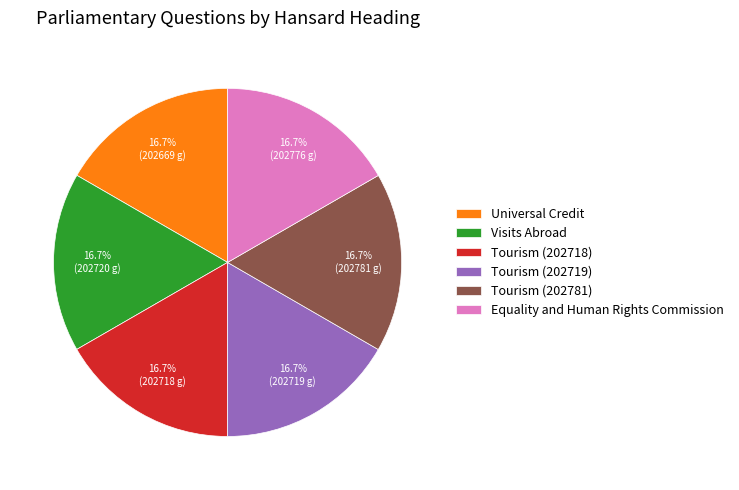

Does Tourism (202718) account for over 50% of the chart?

No